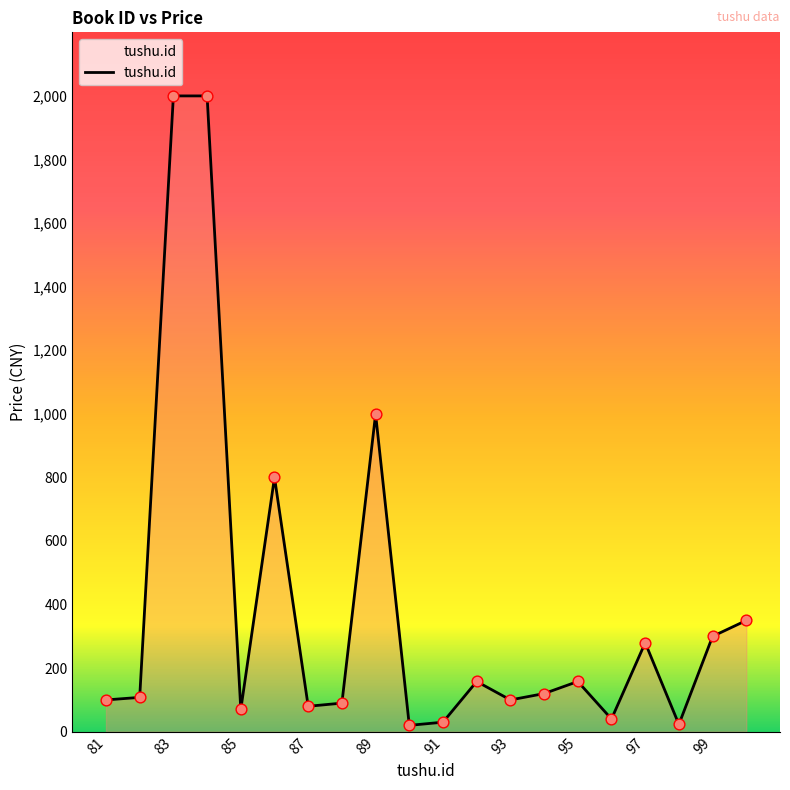

What is the maximum value shown in the chart?

2000